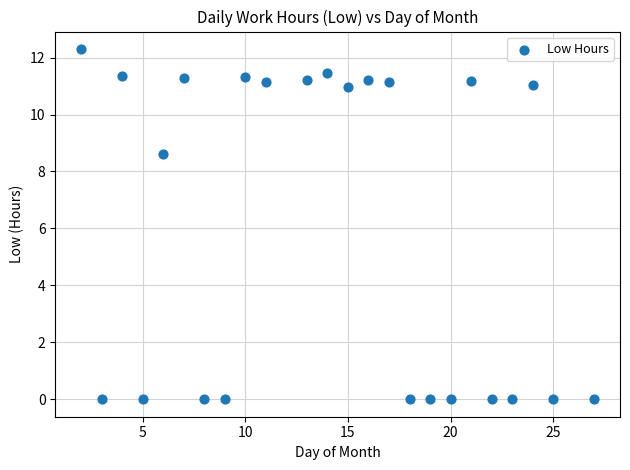

What is the range of Y values (max minus min)?

12.3